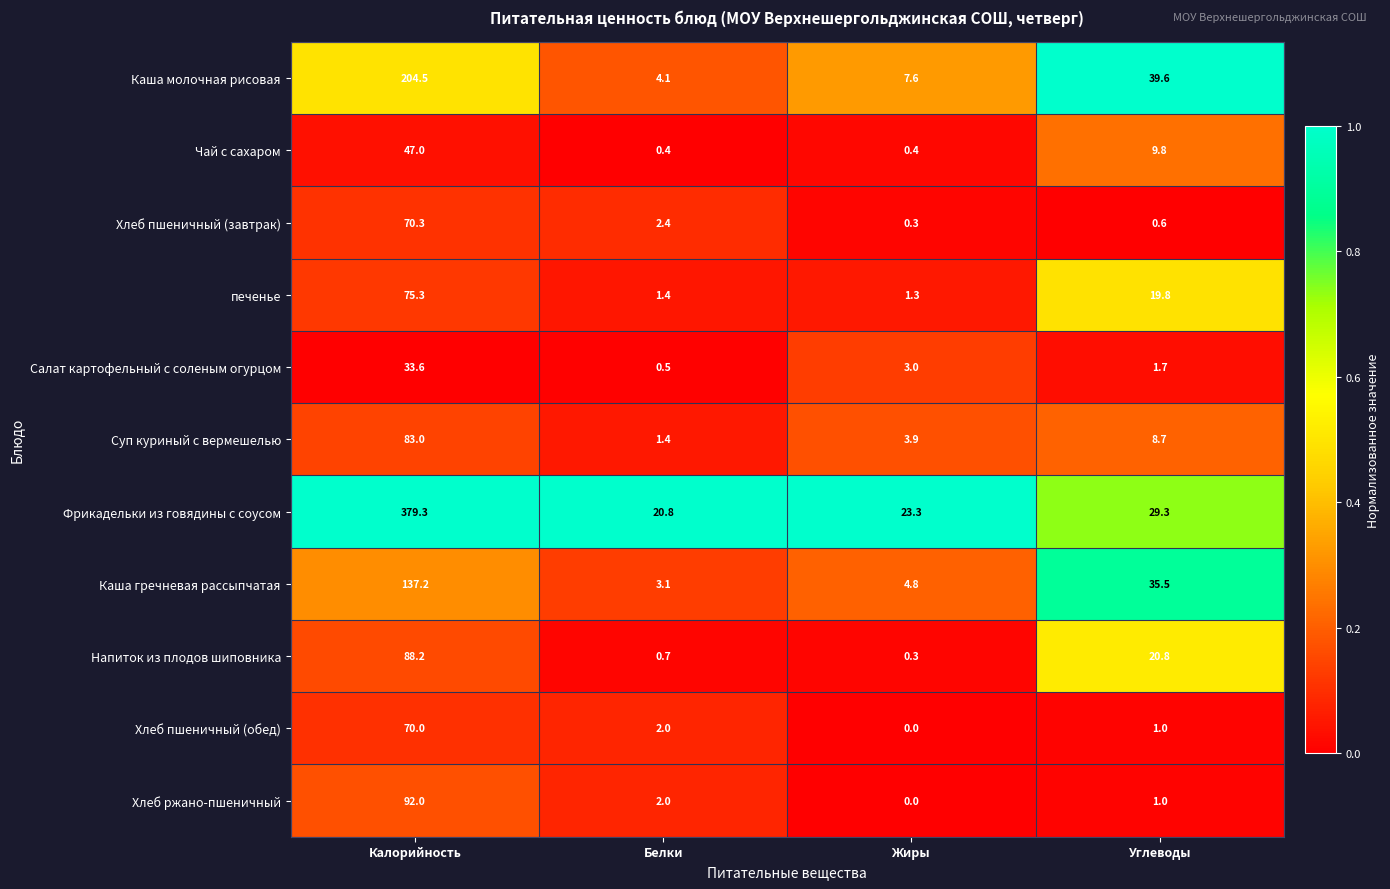

Which series changed the most between Калорийность and Углеводы?

Фрикадельки из говядины с соусом